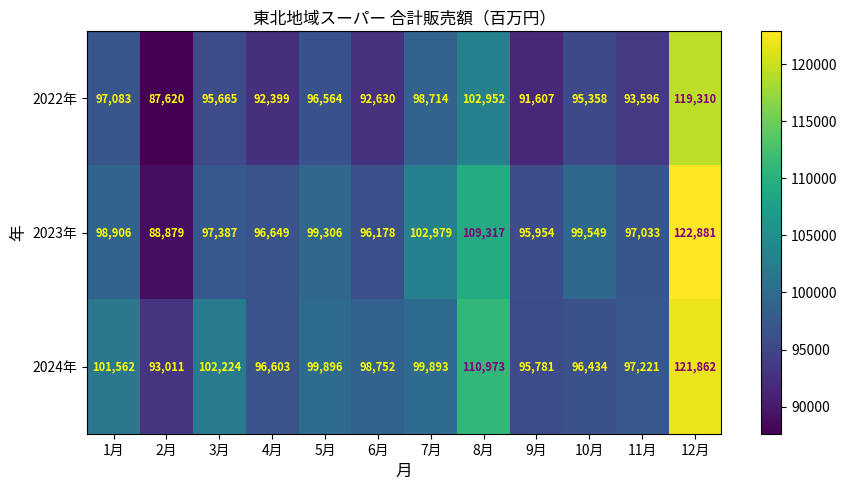

How many distinct data groups are displayed?

3